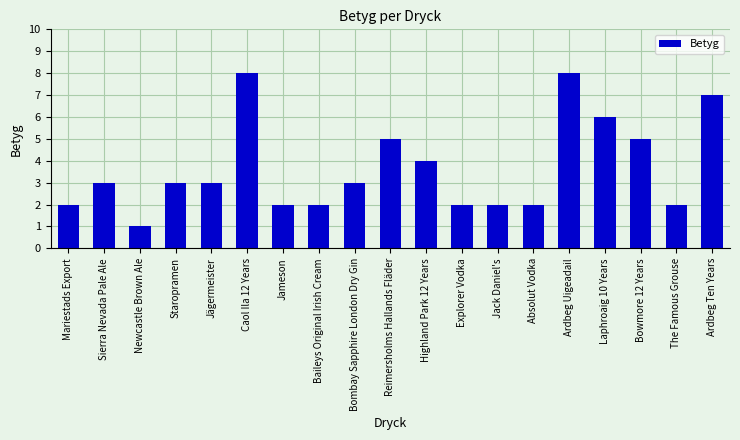

What is the difference between the maximum and minimum values?

7